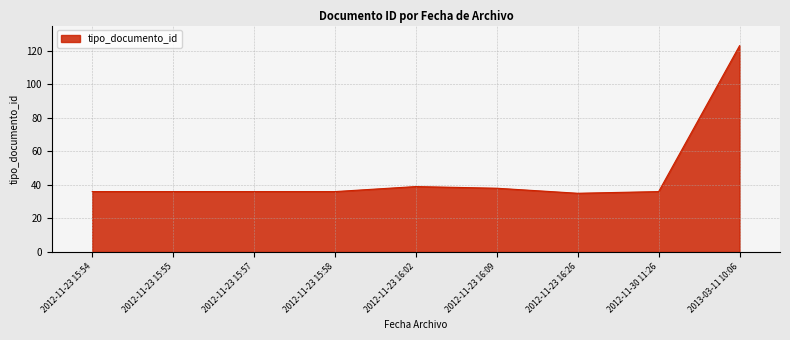

What is the greatest value displayed?

123